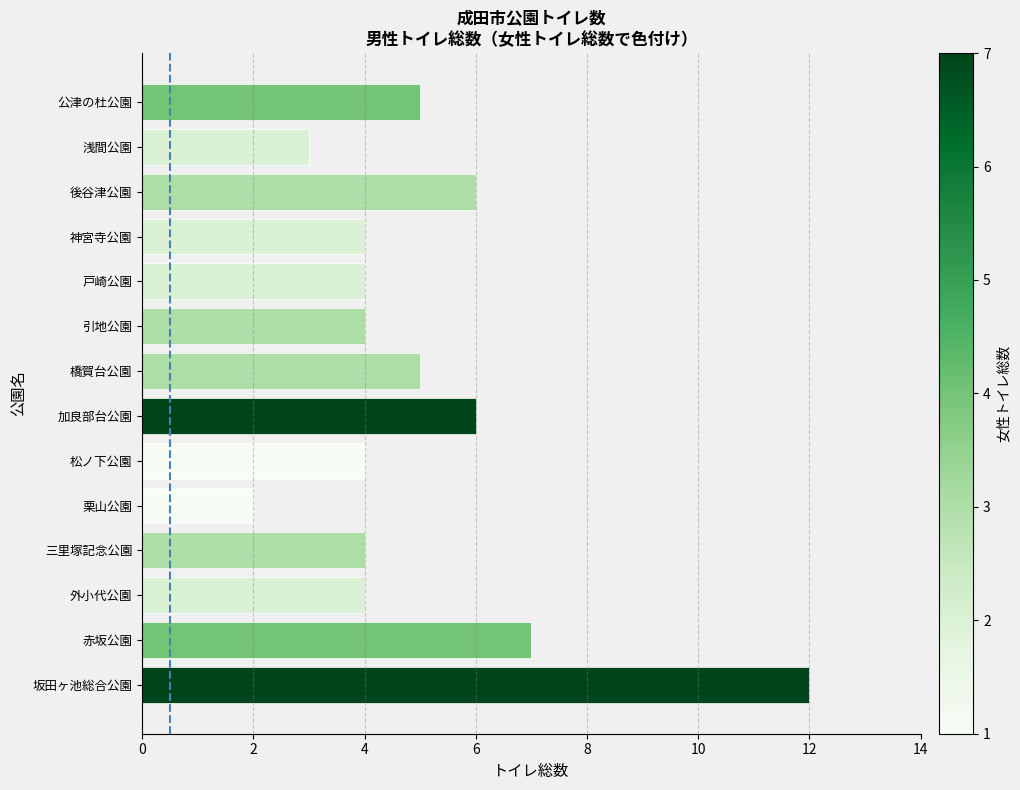

Reading bottom to top, what are all the values shown in this chart?

坂田ヶ池総合公園=12	赤坂公園=7	外小代公園=4	三里塚記念公園=4	栗山公園=2	松ノ下公園=4	加良部台公園=6	橋賀台公園=5	引地公園=4	戸崎公園=4	神宮寺公園=4	後谷津公園=6	浅間公園=3	公津の杜公園=5